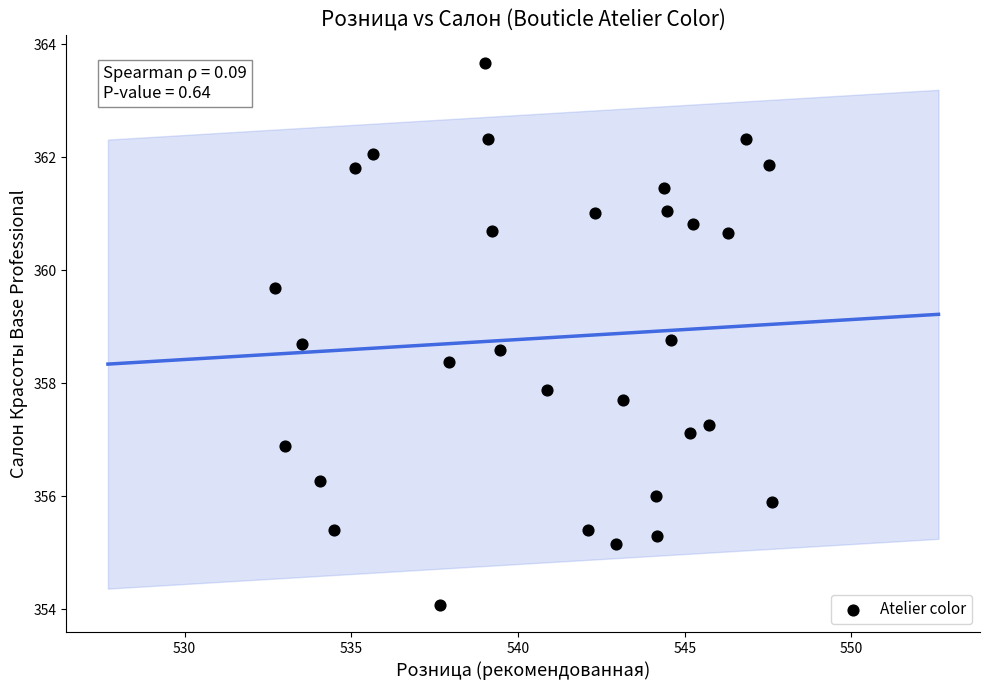

What is the range of X values (max minus min)?

14.9